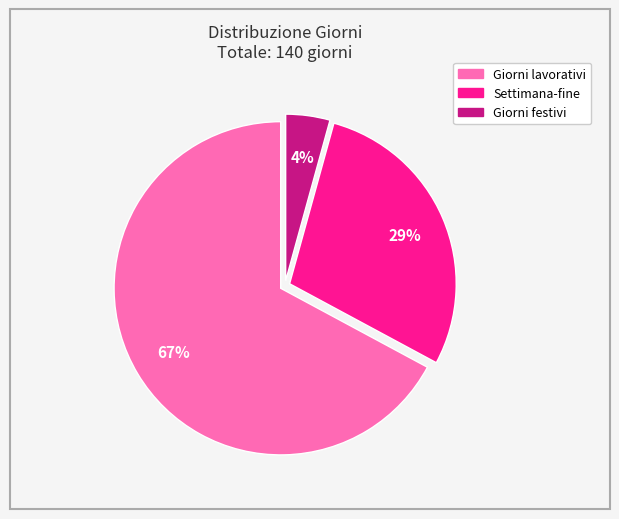

Count the number of slices in the pie.

3